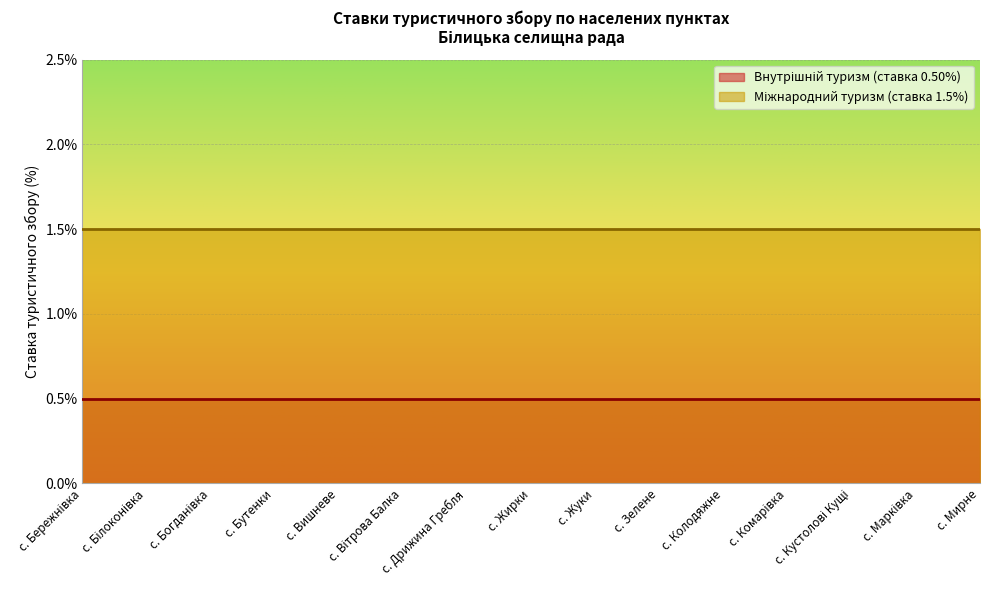

What is the difference between the highest and lowest values at с. Колодяжне?

1.0